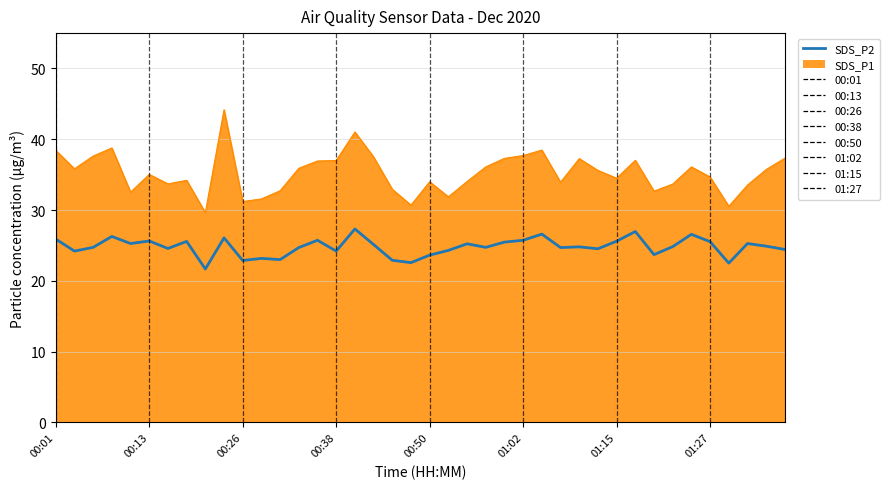

Read the SDS_P2 value at 00:06.

24.7